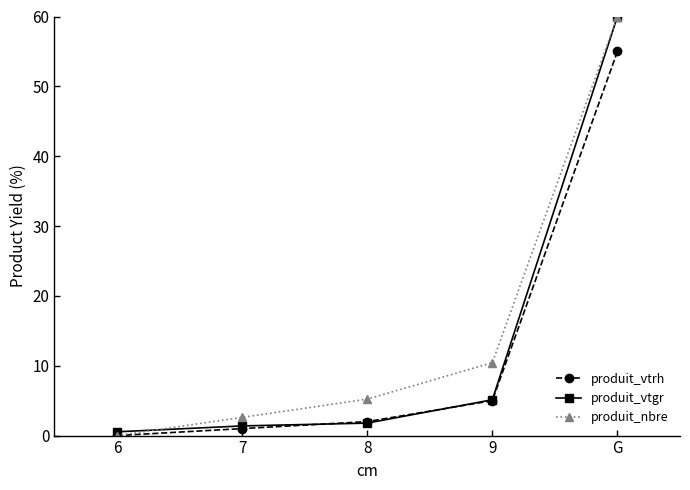

The produit_vtgr series shows 1.8 at 8. True or false?

True